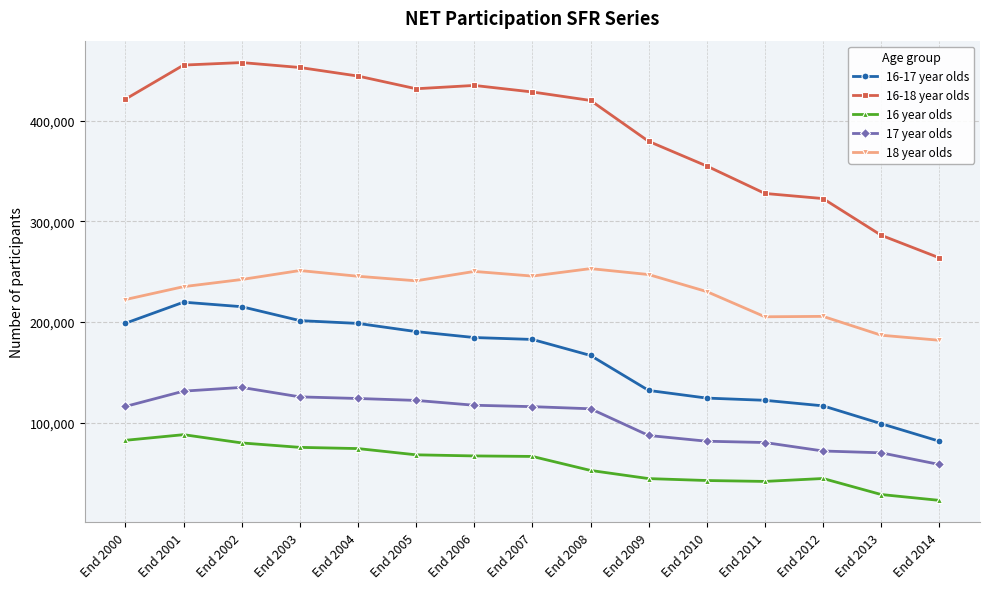

At which label is 16 year olds closest to 55700?

End 2008